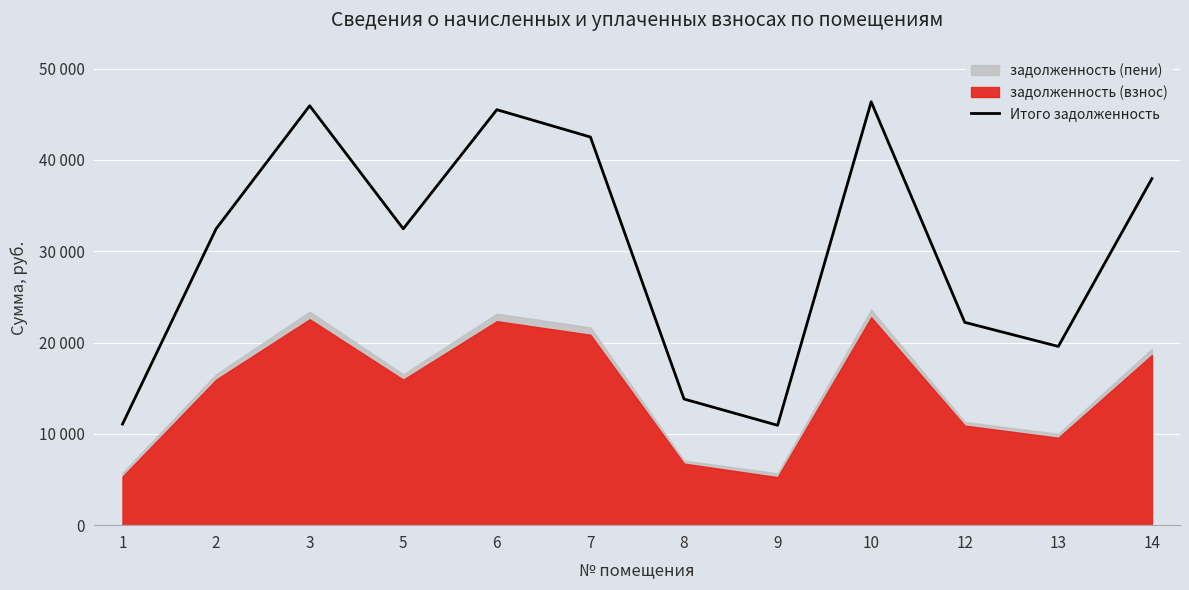

Count the number of values greater than 32455.

7